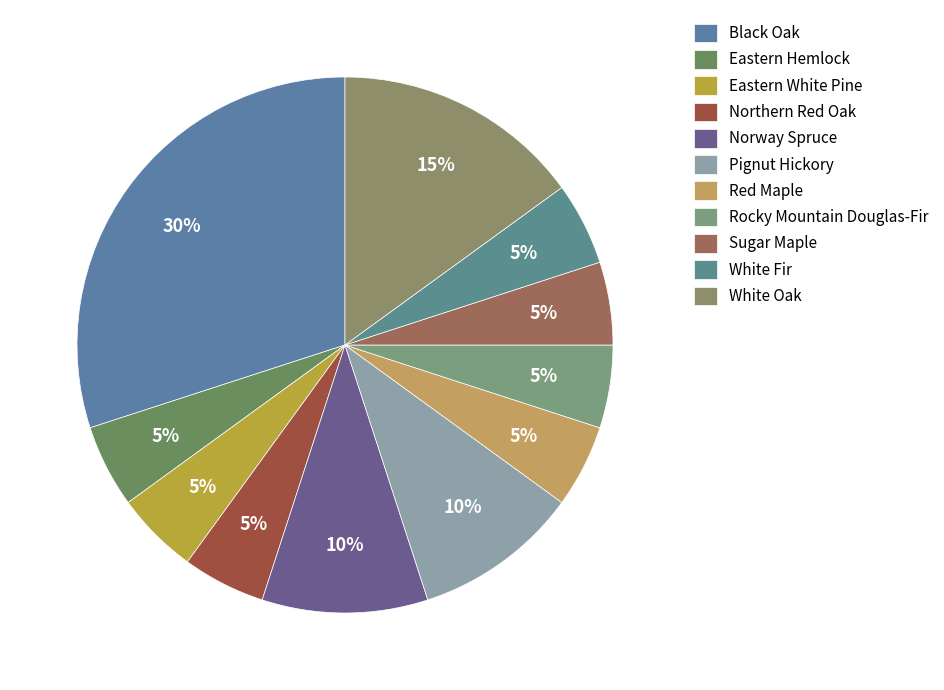

To the nearest percent, what is the average slice percentage?

9%